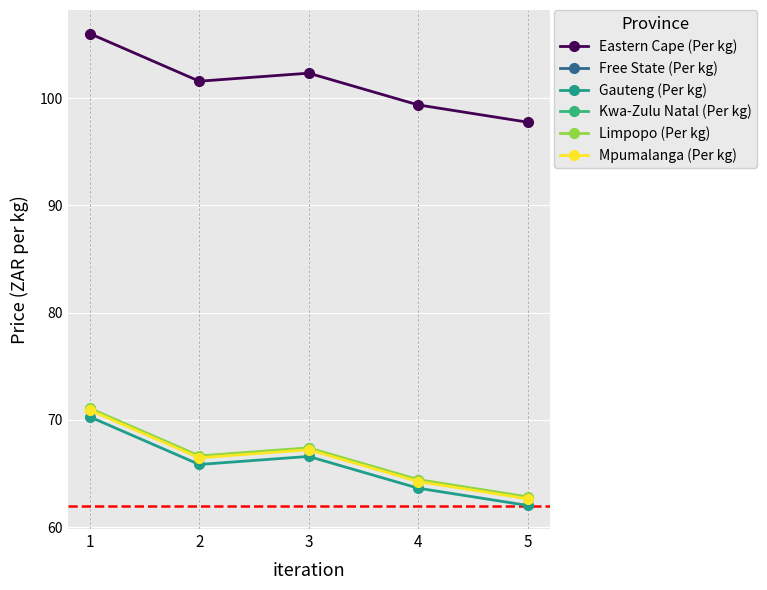

Reading left to right, list all the values displayed in this chart.

Eastern Cape (Per kg): 1=106.0	2=101.6	3=102.3	4=99.4	5=97.8
Free State (Per kg): 1=71.0	2=66.5	3=67.3	4=64.3	5=62.7
Gauteng (Per kg): 1=70.3	2=65.8	3=66.6	4=63.6	5=62.0
Kwa-Zulu Natal (Per kg): 1=71.0	2=66.6	3=67.3	4=64.4	5=62.8
Limpopo (Per kg): 1=71.1	2=66.7	3=67.4	4=64.4	5=62.8
Mpumalanga (Per kg): 1=70.9	2=66.5	3=67.2	4=64.3	5=62.6